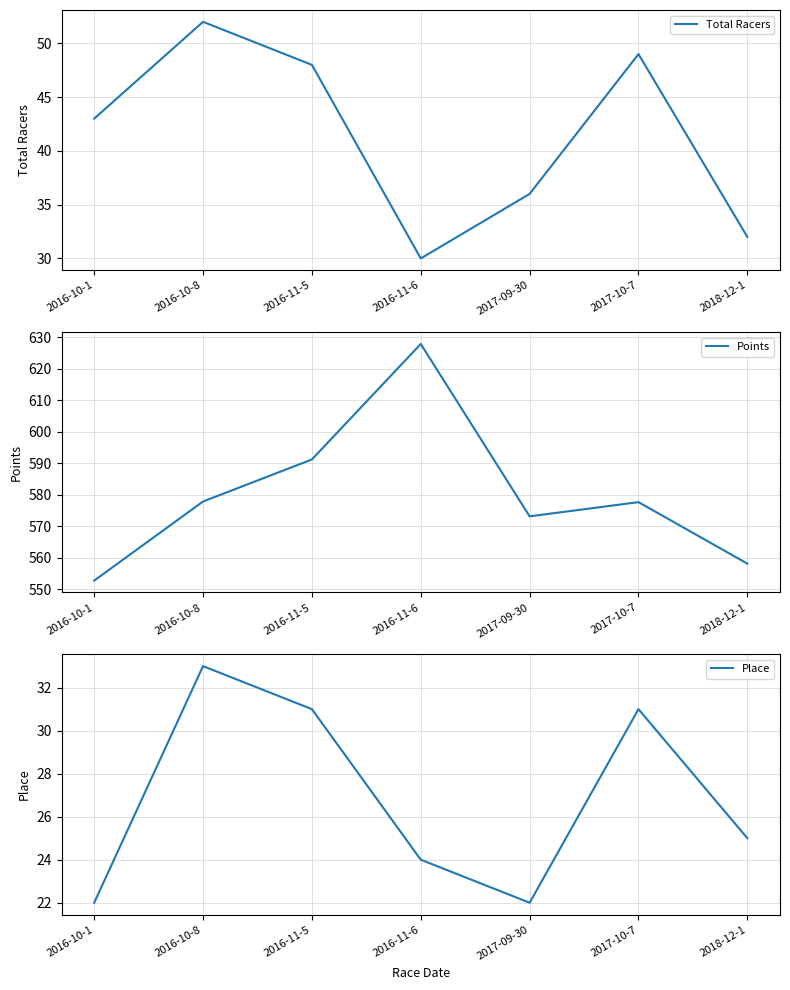

True or false: Place and Points cross at least once.

False